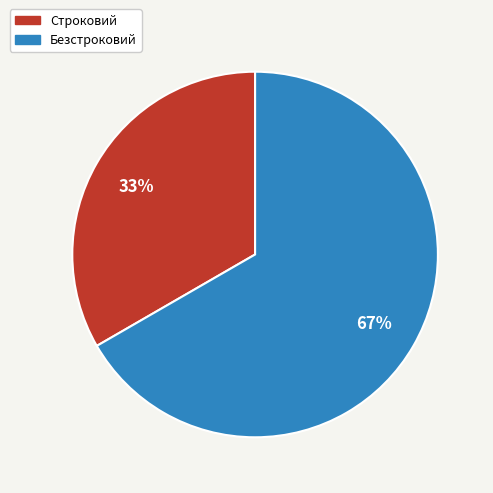

Is the sum of Строковий and Безстроковий greater than half?

Yes